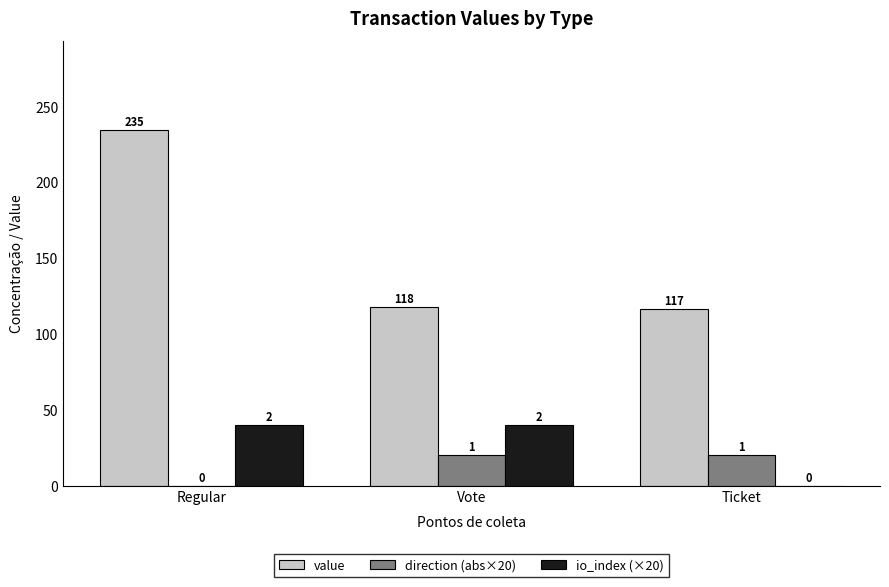

The value series shows 67.8 at Ticket. True or false?

False